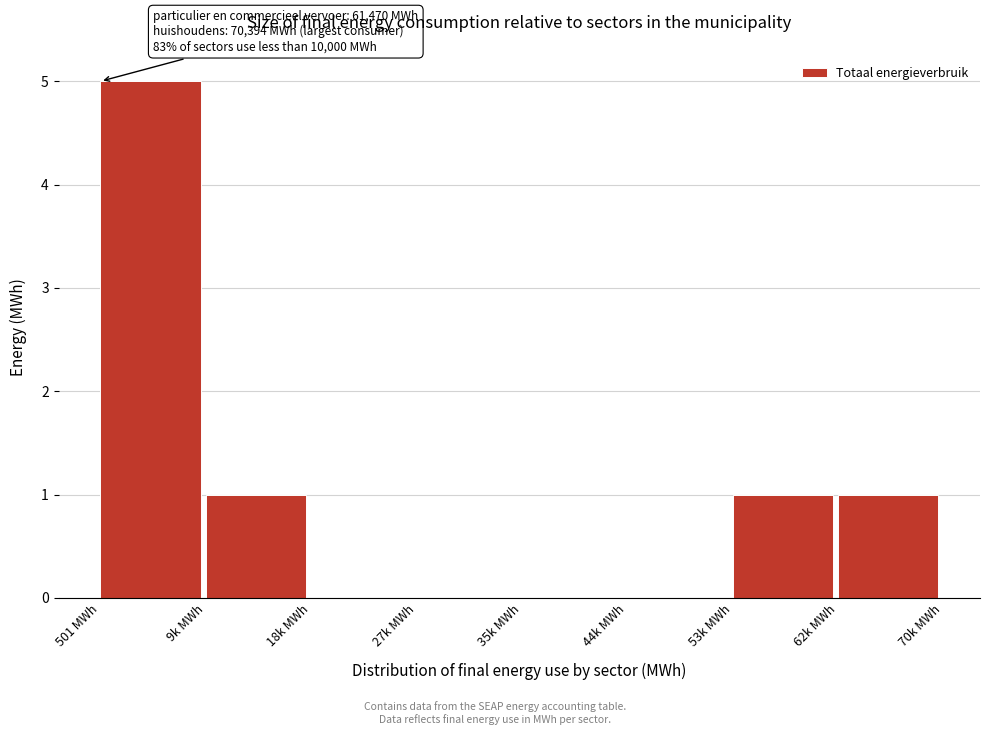

Reading right to left, transcribe all the data shown in this chart.

62k MWh=1	53k MWh=1	44k MWh=0	35k MWh=0	27k MWh=0	18k MWh=0	9k MWh=1	501 MWh=5